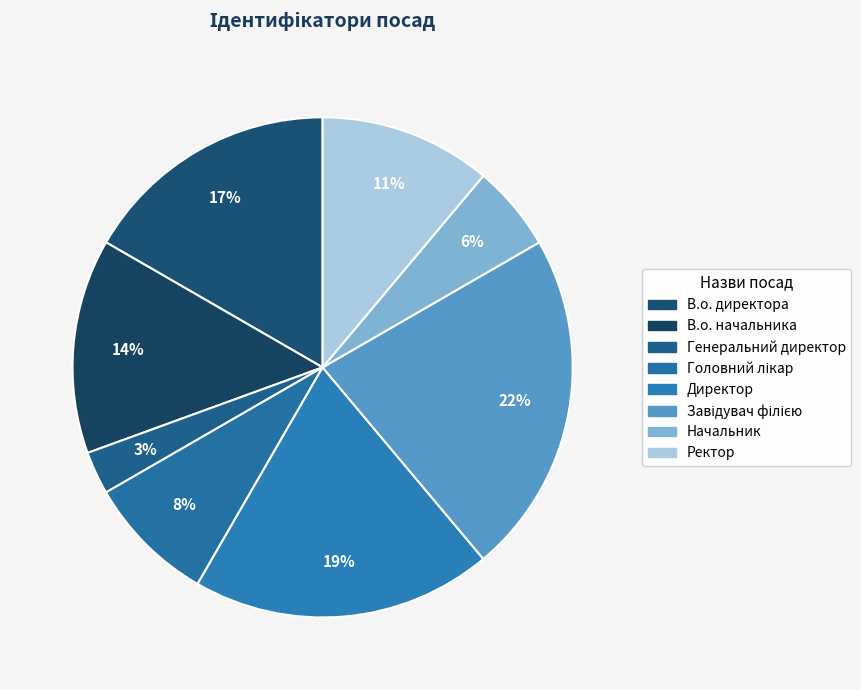

What is the change in value from В.о. директора to Головний лікар?

-3